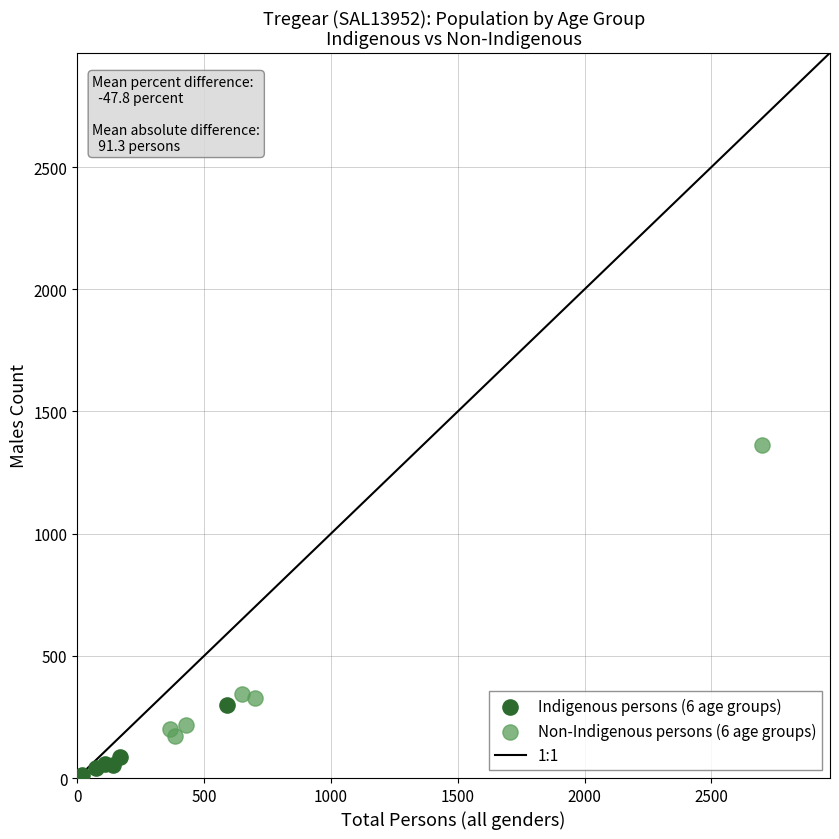

Which series has the largest Y range (max minus min)?

Non-Indigenous persons (6 age groups)